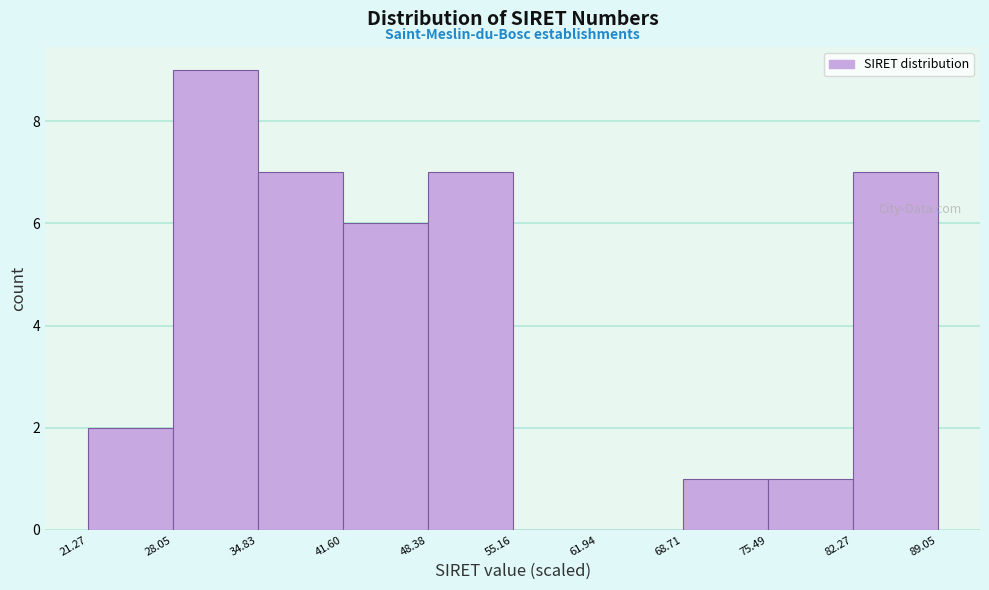

Over which range of the x-axis is the bar tallest?

28.05 to 34.83